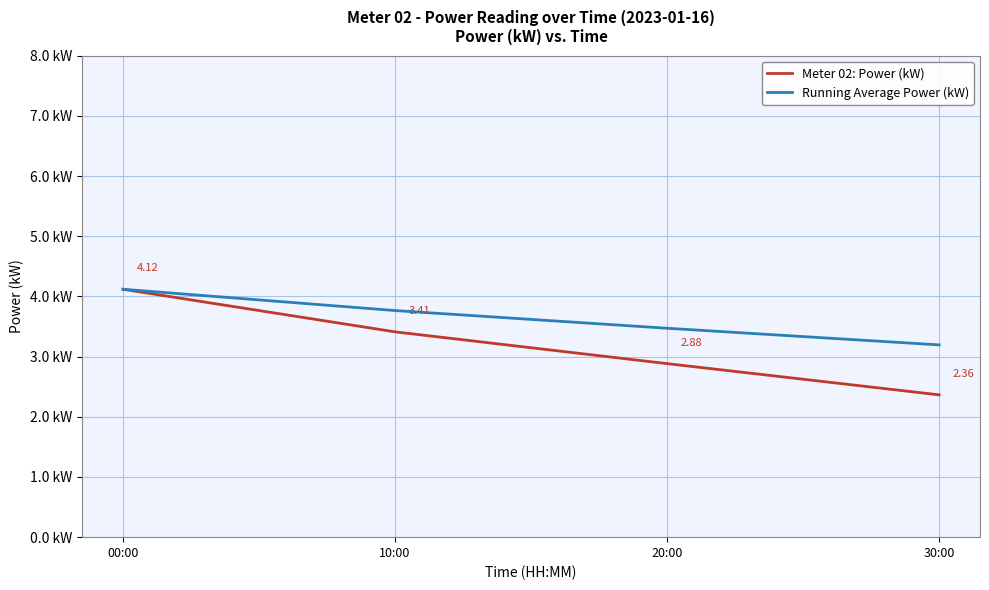

What are all the series names shown in the legend?

Meter 02: Power (kW), Running Average Power (kW)